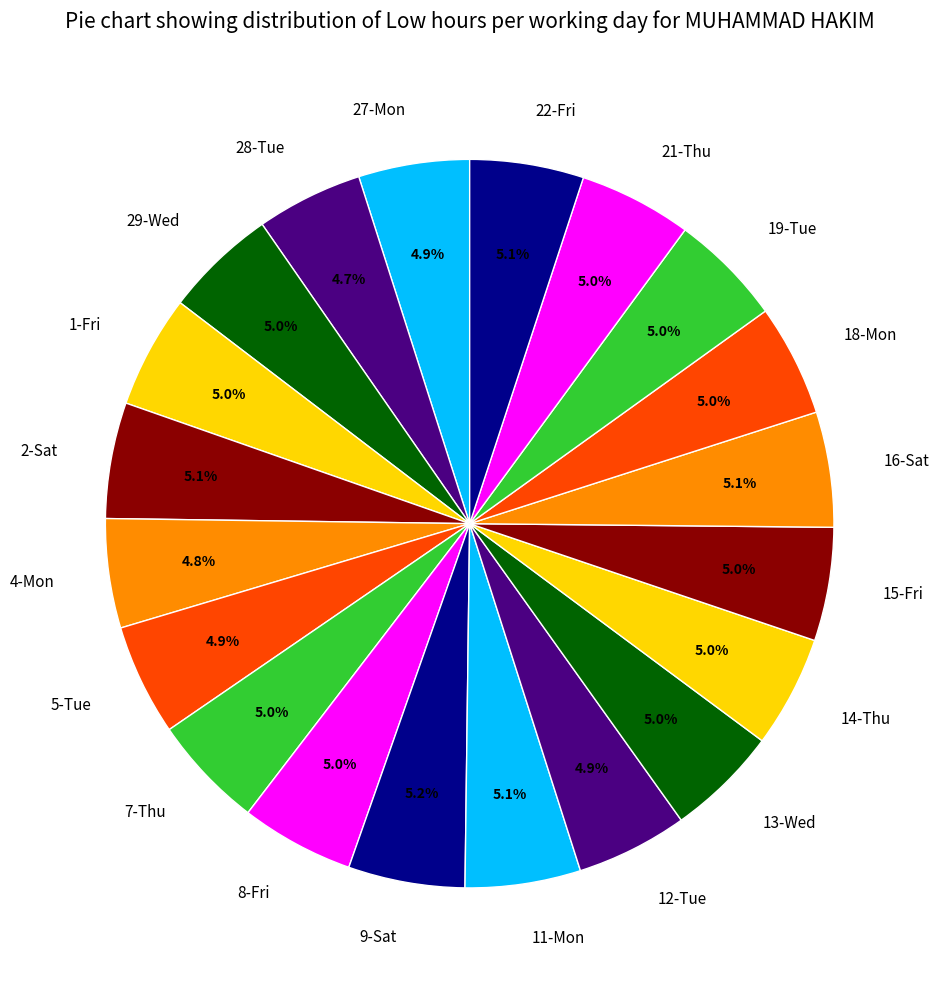

Is 22-Fri the majority of the pie?

No